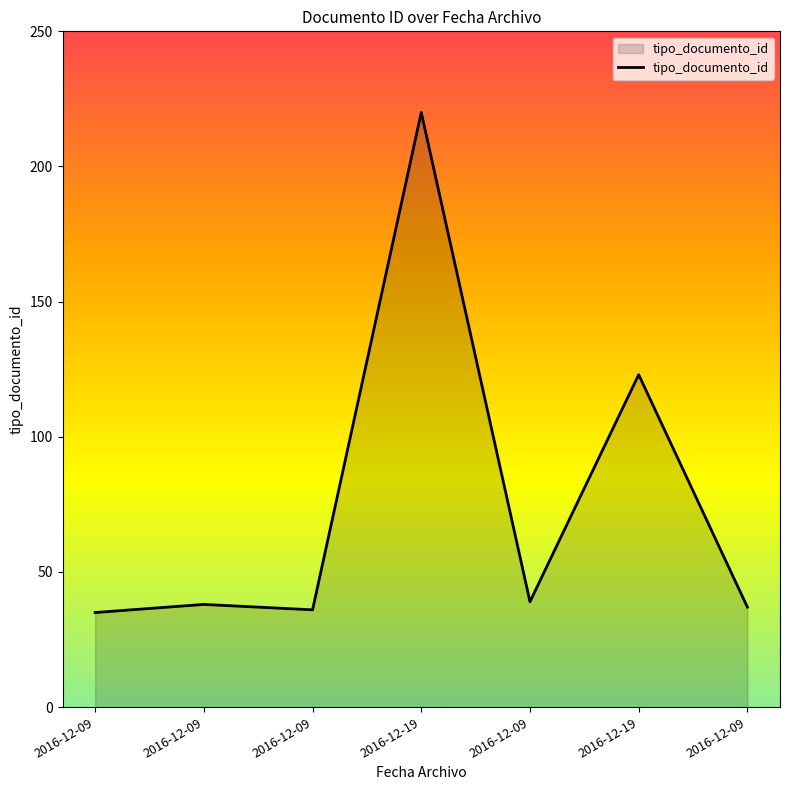

What is the difference between the maximum and minimum values?

185